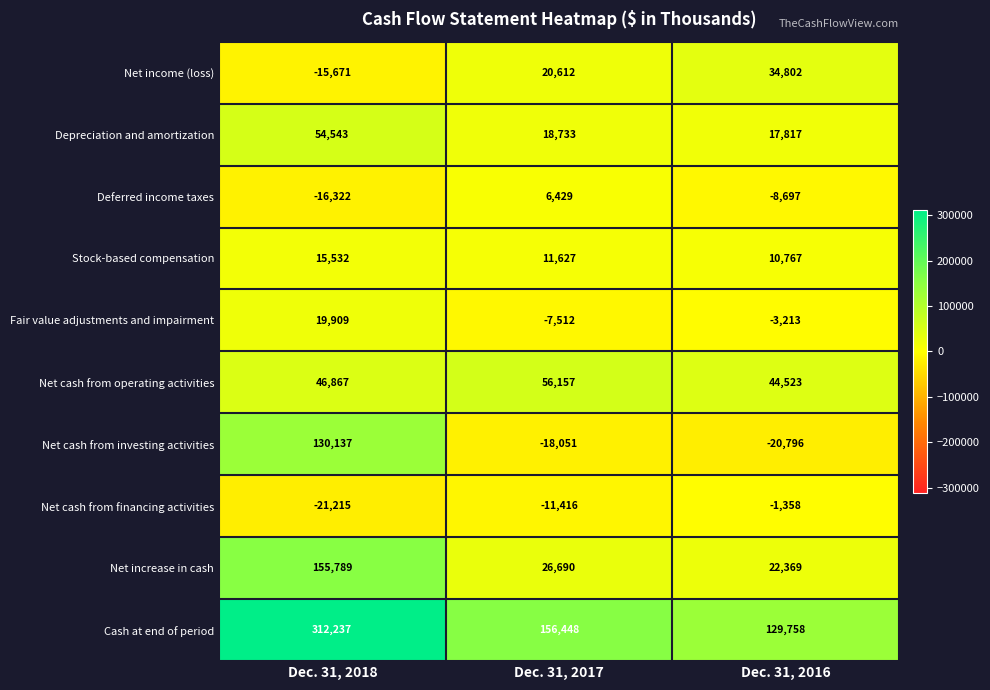

Reading left to right, list all the values displayed in this chart.

Net income (loss): Dec. 31, 2018=-15671	Dec. 31, 2017=20612	Dec. 31, 2016=34802
Depreciation and amortization: Dec. 31, 2018=54543	Dec. 31, 2017=18733	Dec. 31, 2016=17817
Deferred income taxes: Dec. 31, 2018=-16322	Dec. 31, 2017=6429	Dec. 31, 2016=-8697
Stock-based compensation: Dec. 31, 2018=15532	Dec. 31, 2017=11627	Dec. 31, 2016=10767
Fair value adjustments and impairment: Dec. 31, 2018=19909	Dec. 31, 2017=-7512	Dec. 31, 2016=-3213
Net cash from operating activities: Dec. 31, 2018=46867	Dec. 31, 2017=56157	Dec. 31, 2016=44523
Net cash from investing activities: Dec. 31, 2018=130137	Dec. 31, 2017=-18051	Dec. 31, 2016=-20796
Net cash from financing activities: Dec. 31, 2018=-21215	Dec. 31, 2017=-11416	Dec. 31, 2016=-1358
Net increase in cash: Dec. 31, 2018=155789	Dec. 31, 2017=26690	Dec. 31, 2016=22369
Cash at end of period: Dec. 31, 2018=312237	Dec. 31, 2017=156448	Dec. 31, 2016=129758